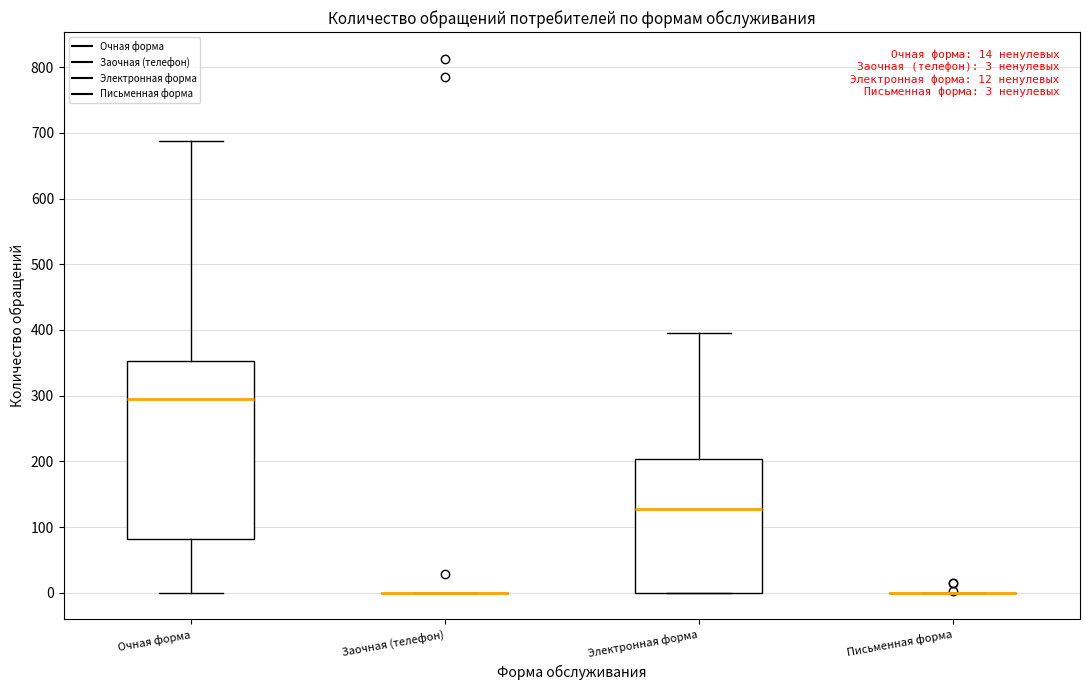

Which box is the tallest, from its lower edge to its upper edge?

Очная форма